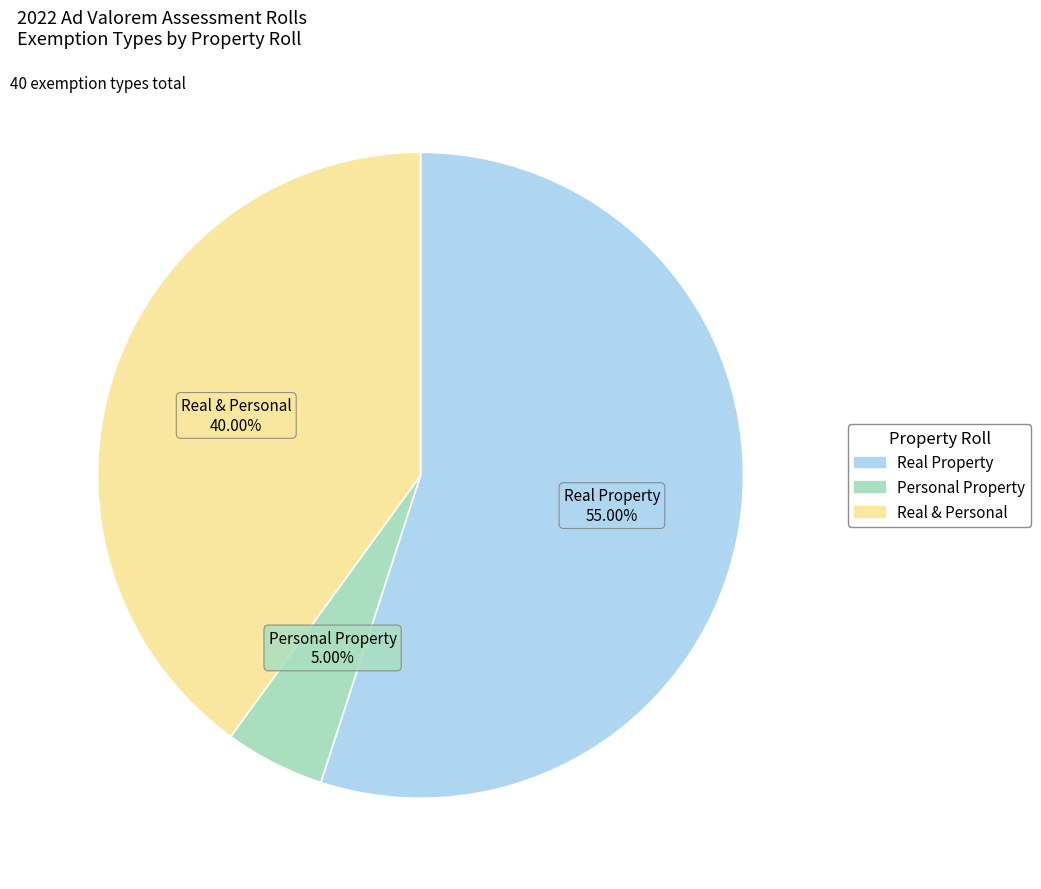

Rank the categories by value from lowest to highest.

Personal Property, Real & Personal, Real Property